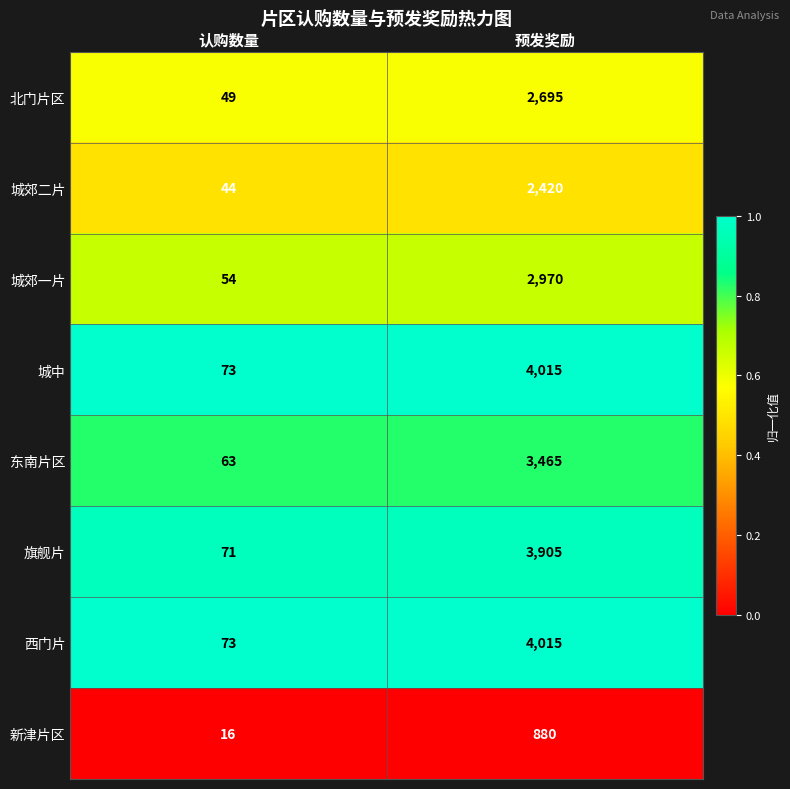

At which label is 北门片区 closest to 1372?

认购数量